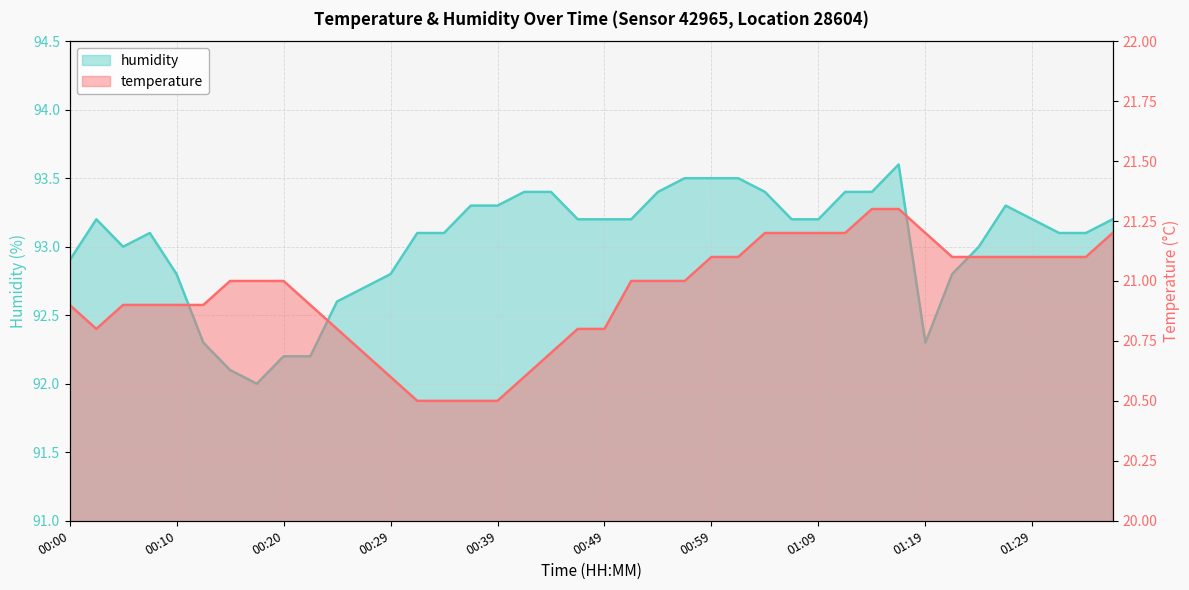

How many lines are shown in the chart?

2